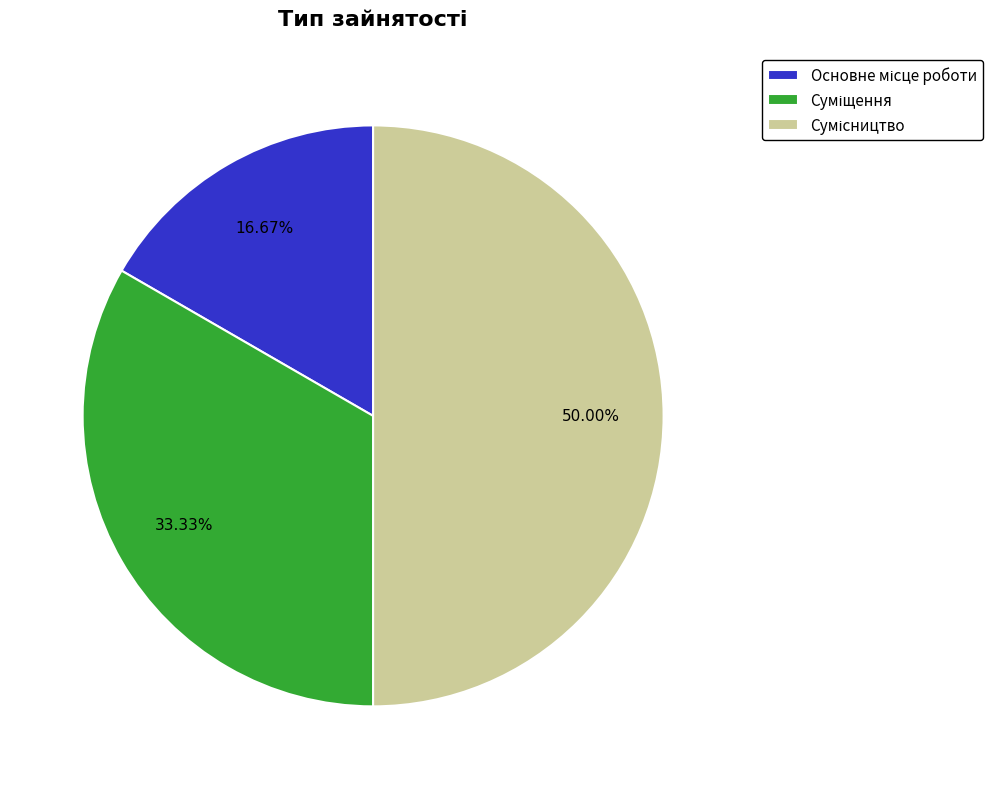

Count the number of slices in the pie.

3